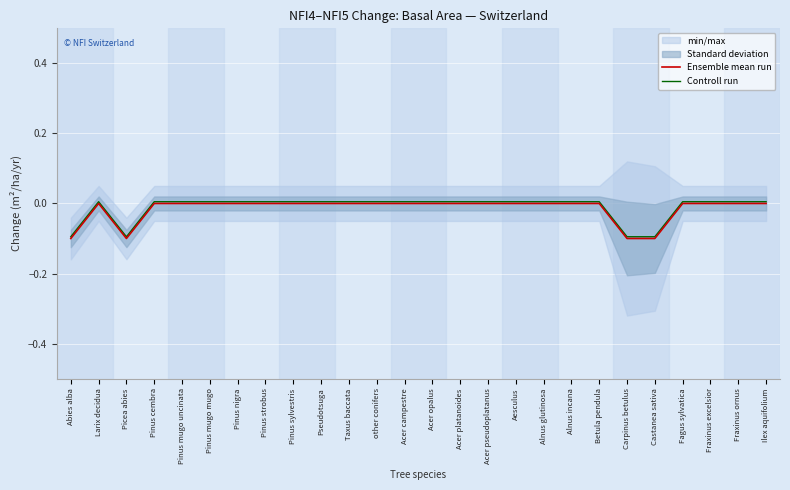

True or false: Ensemble mean run has a value of -0.1 at Alnus incana.

False